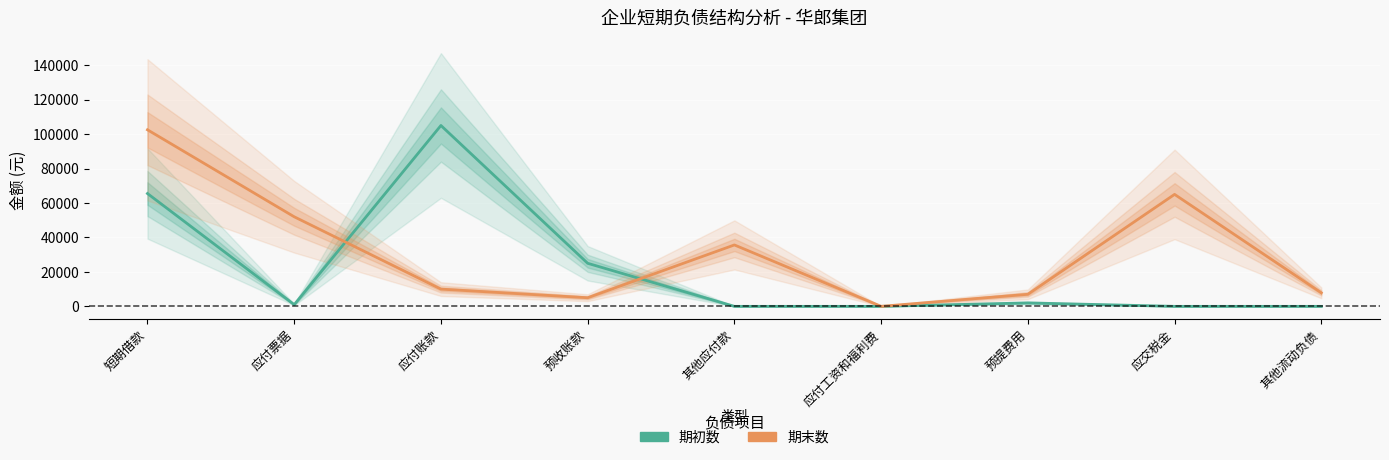

Is the value of 期初数 at 应交税金 greater than the value of 期末数 at 其他应付款?

No